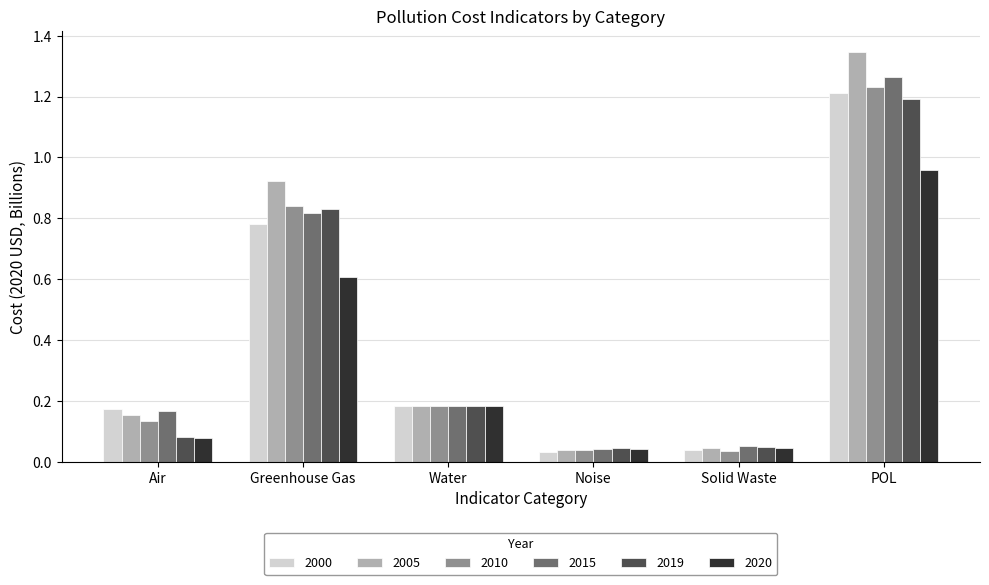

The 2015 series shows 0.1 at Water. True or false?

False